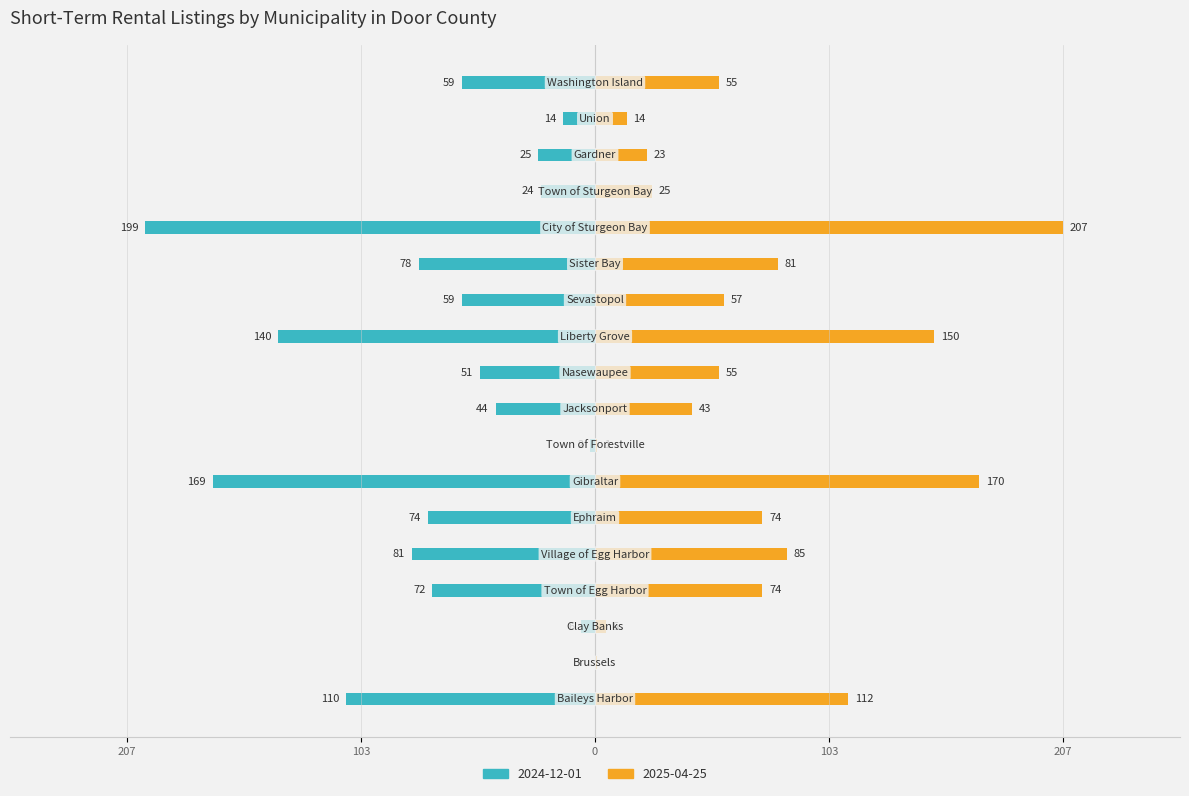

How many bars are there in total?

36